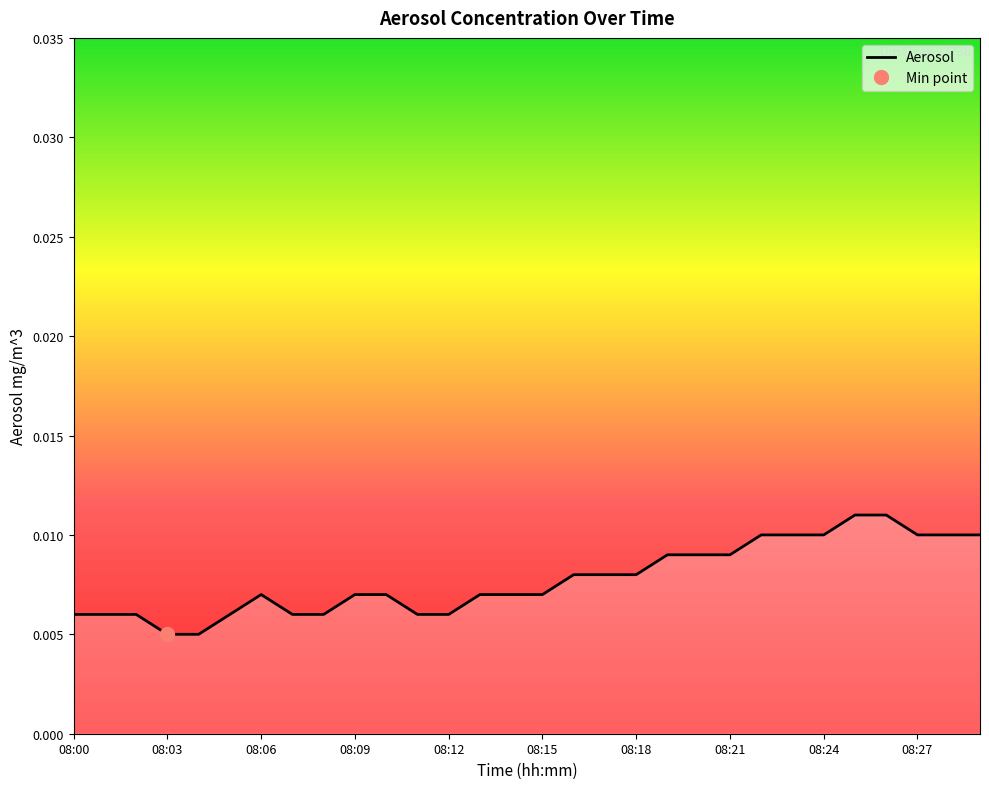

Which category has the highest value across all series?

08:25